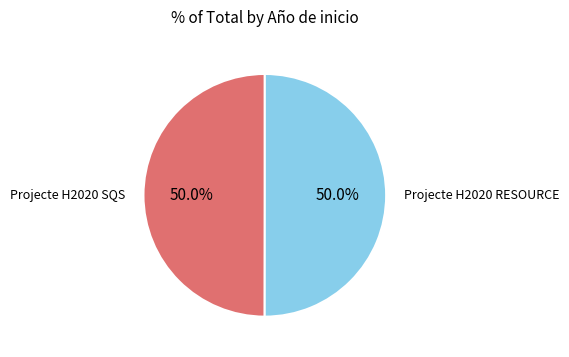

Combined, do Projecte H2020 SQS and Projecte H2020 RESOURCE account for over 50%?

Yes